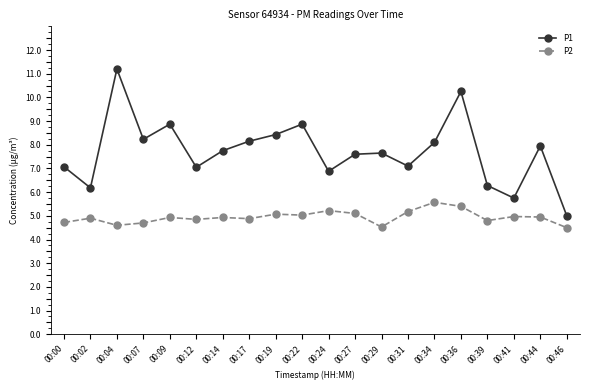

Read the P1 value at 00:29.

7.7